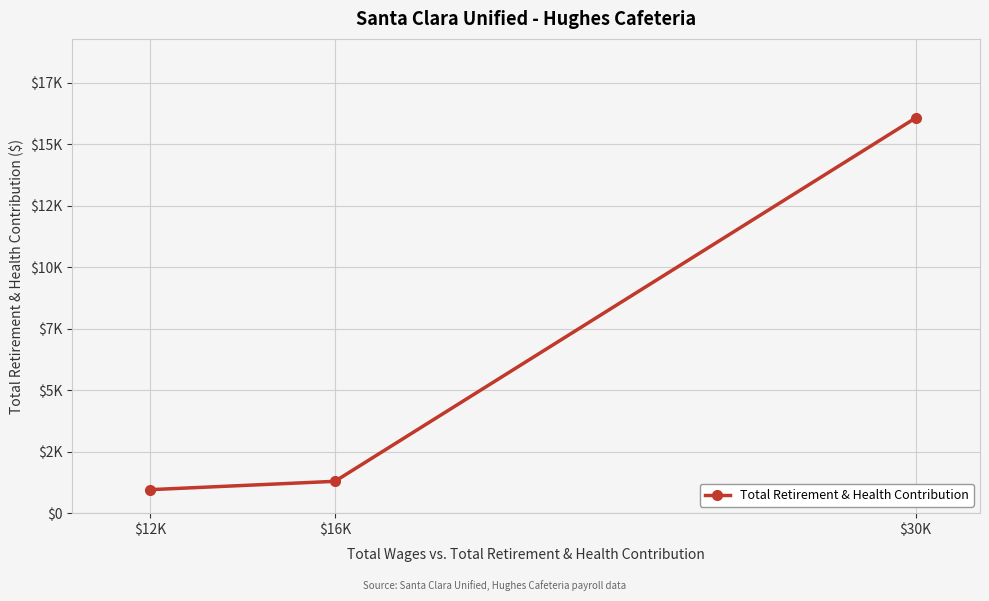

What is the smallest value displayed?

955